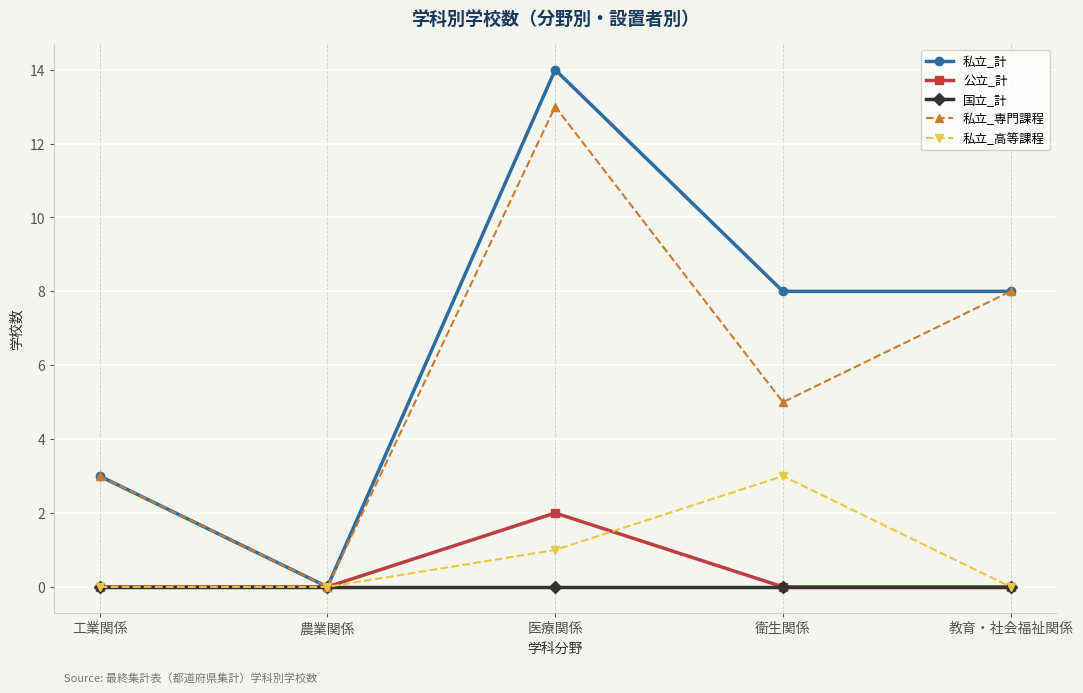

List the series in order of their peak value, lowest first.

国立_計, 公立_計, 私立_高等課程, 私立_専門課程, 私立_計